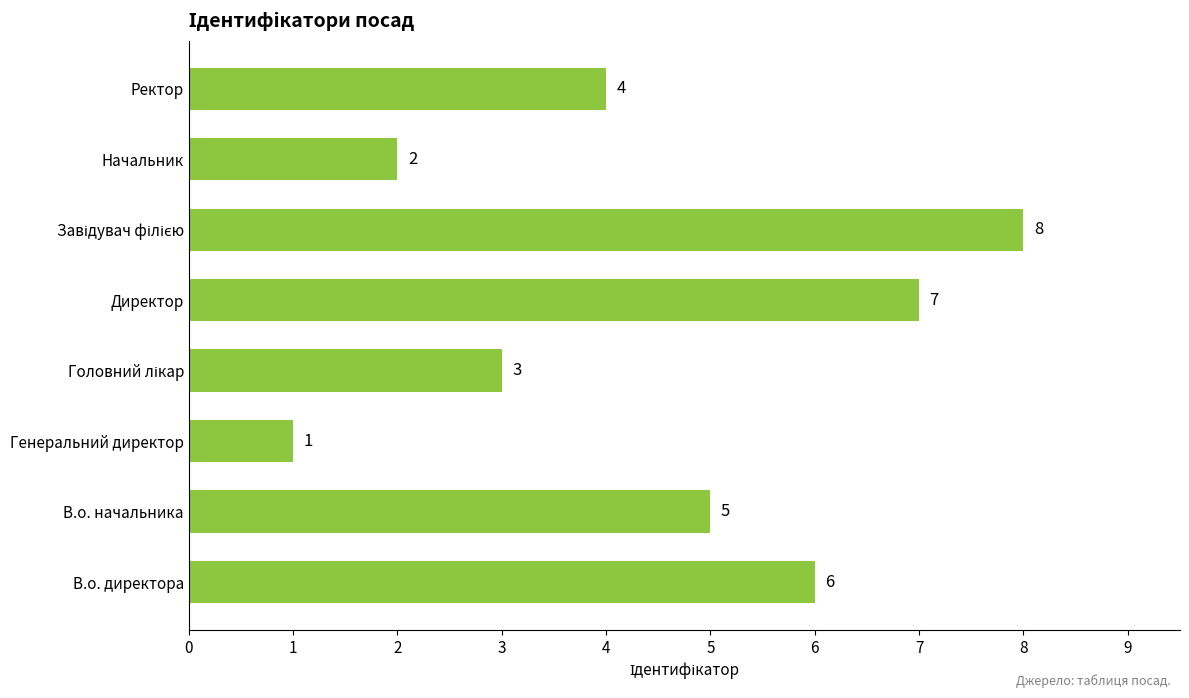

At which category does the chart reach its minimum across all series?

Генеральний директор